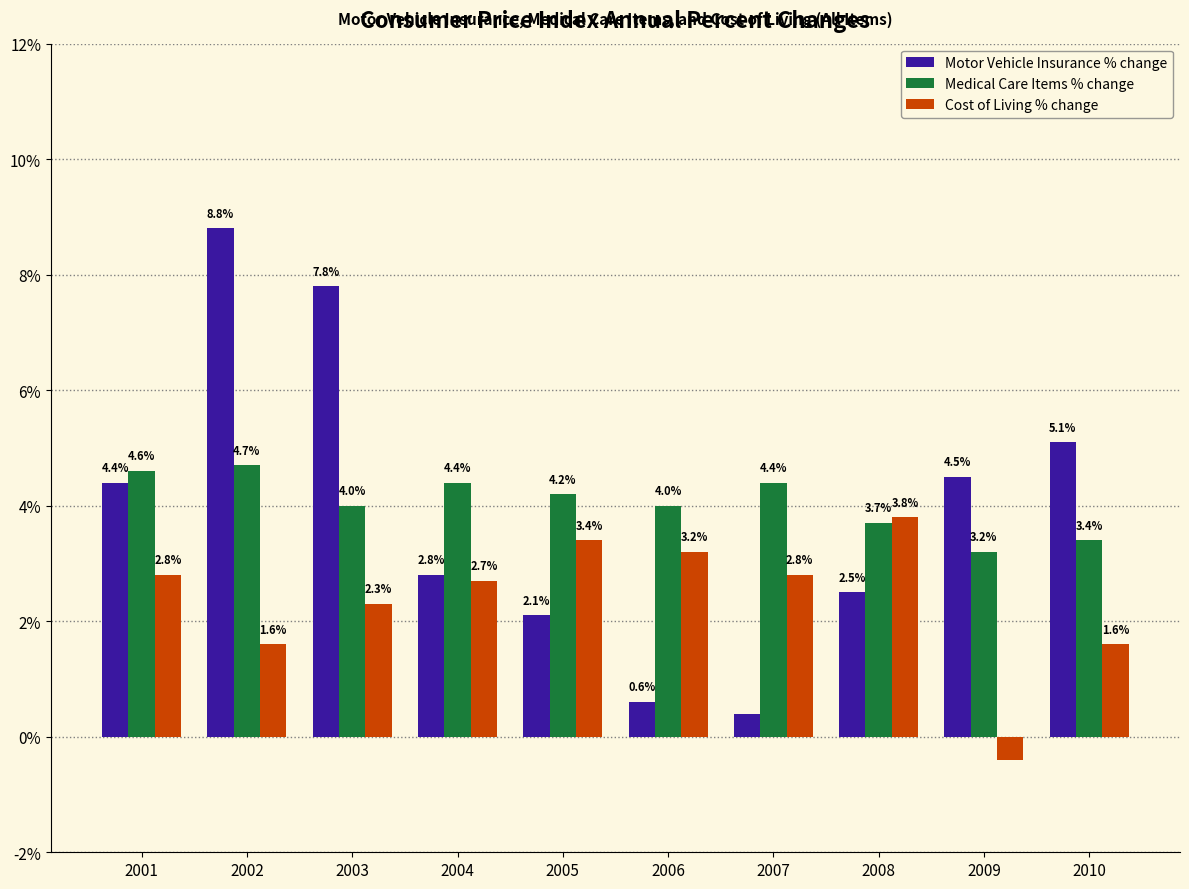

Rank the series by their maximum value, from highest to lowest.

Motor Vehicle Insurance % change, Medical Care Items % change, Cost of Living % change